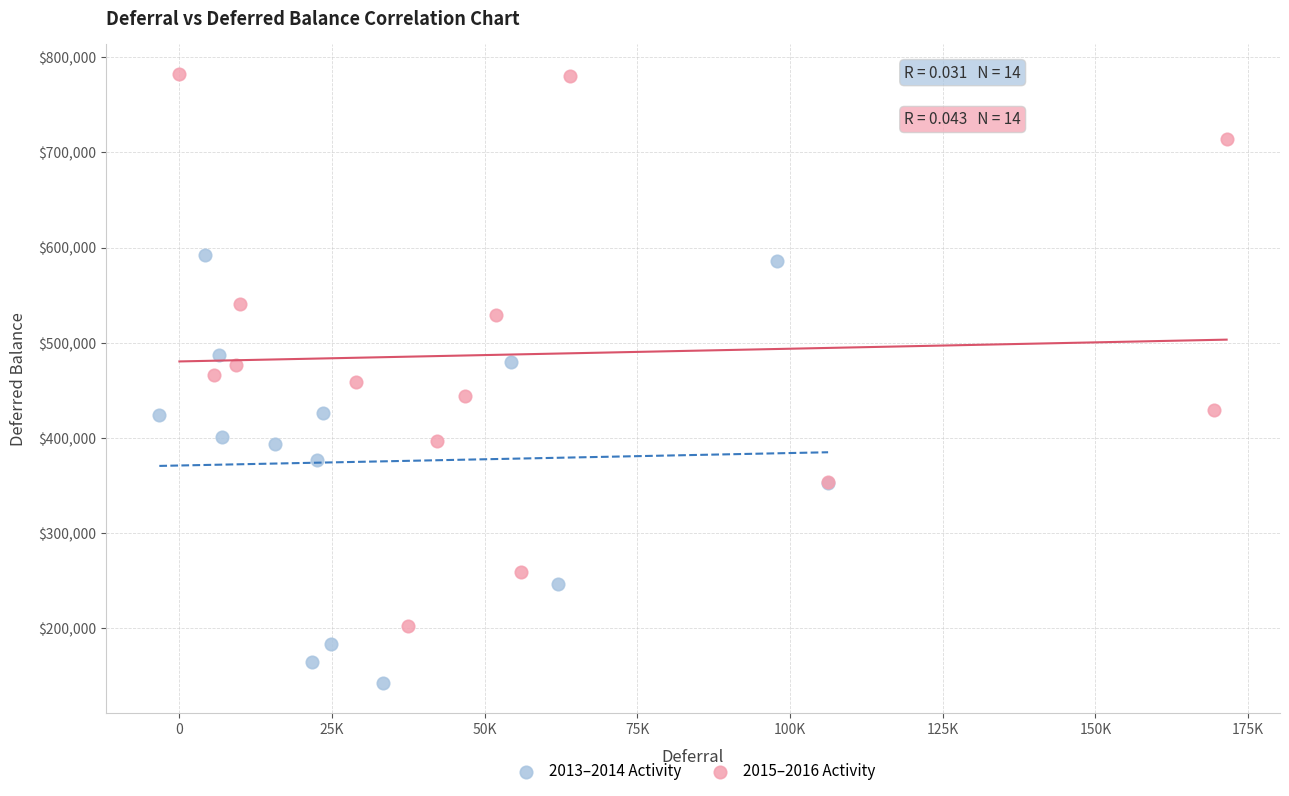

Which series reaches the maximum Y coordinate?

2015–2016 Activity